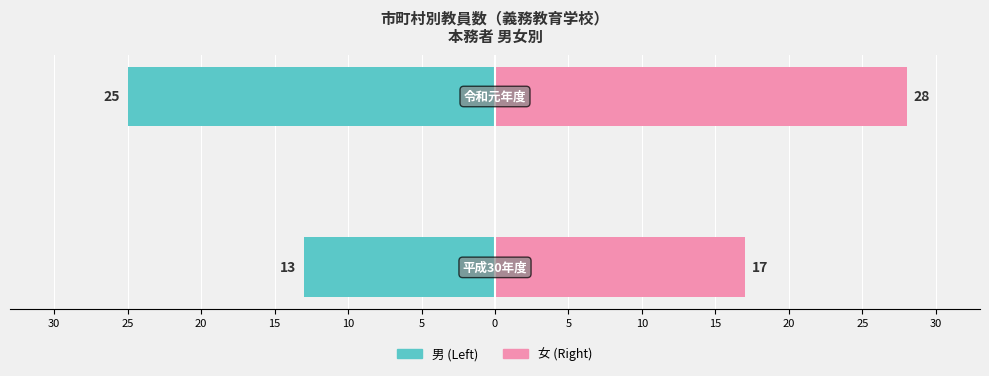

At how many categories does at least one series exceed 7?

2